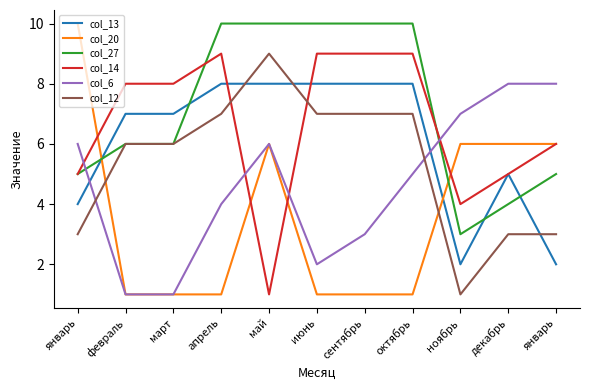

The col_14 series shows 4 at ноябрь. True or false?

True